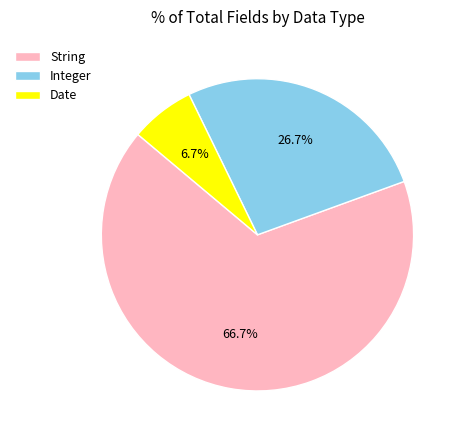

Between String and Integer, which is larger?

String